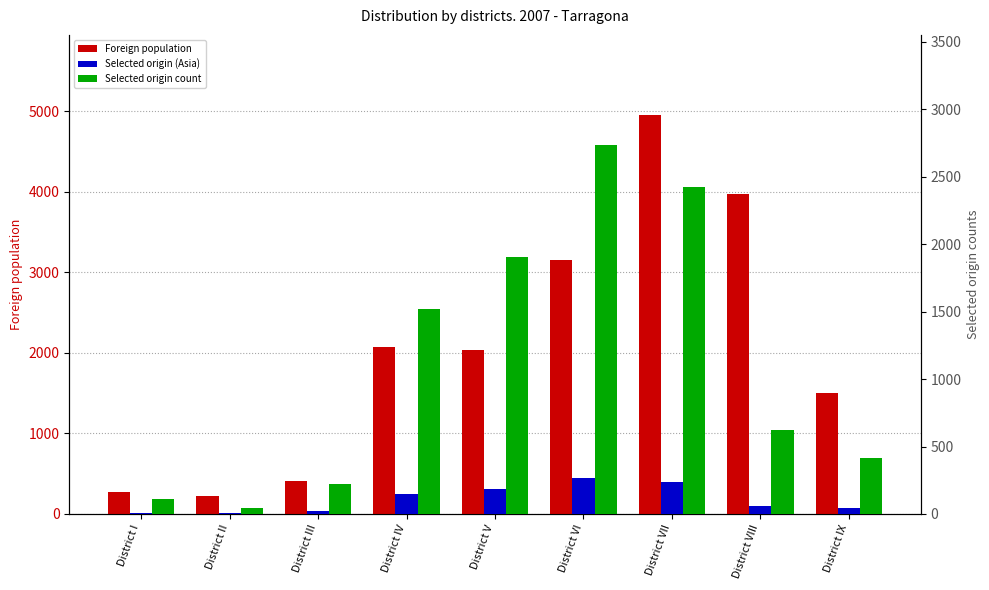

What is the greatest value displayed?

4954